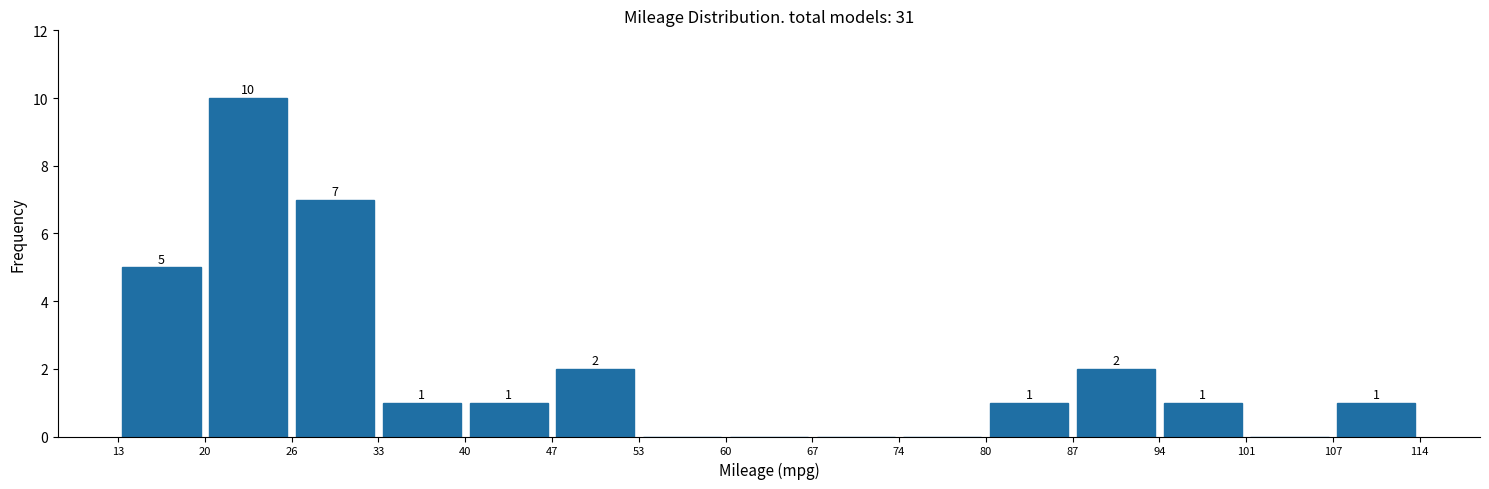

Over which range of the x-axis is the bar tallest?

20 to 26